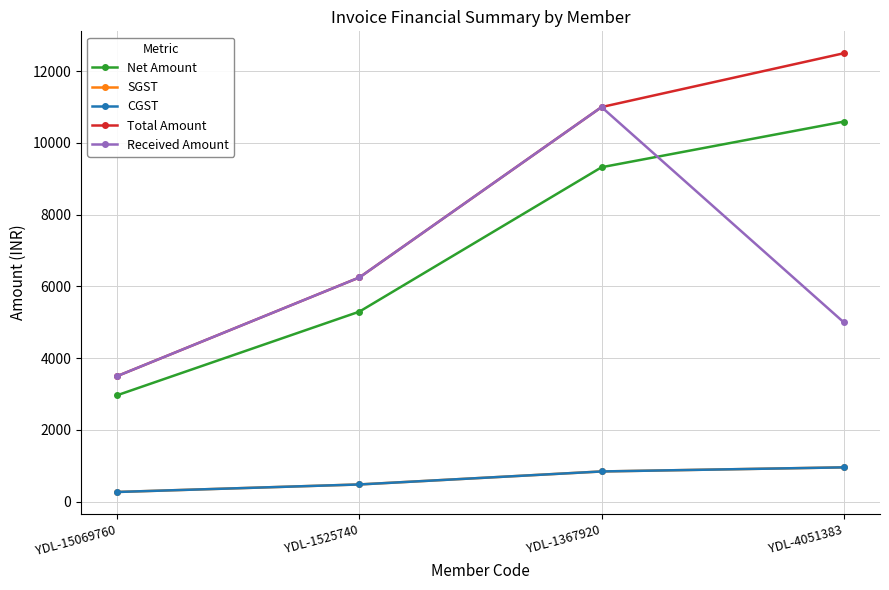

What is the sum of the SGST values at YDL-15069760 and YDL-1367920?

1105.9